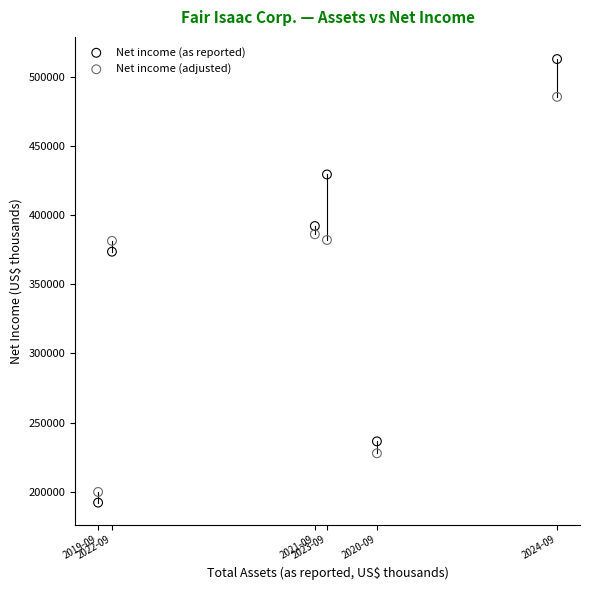

In the Net income (as reported) series, what Y value is closest to 352467?

373541